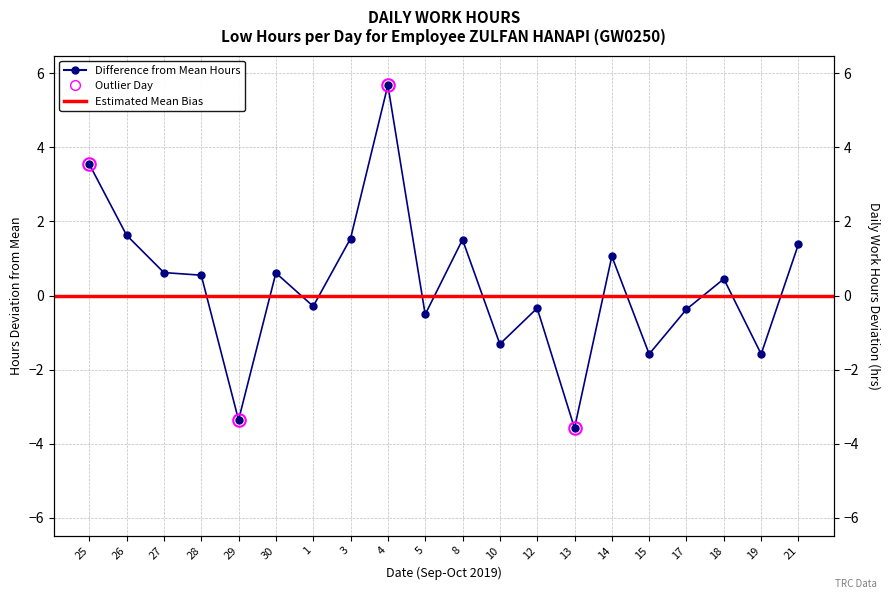

Which label corresponds to the largest value in the chart?

4